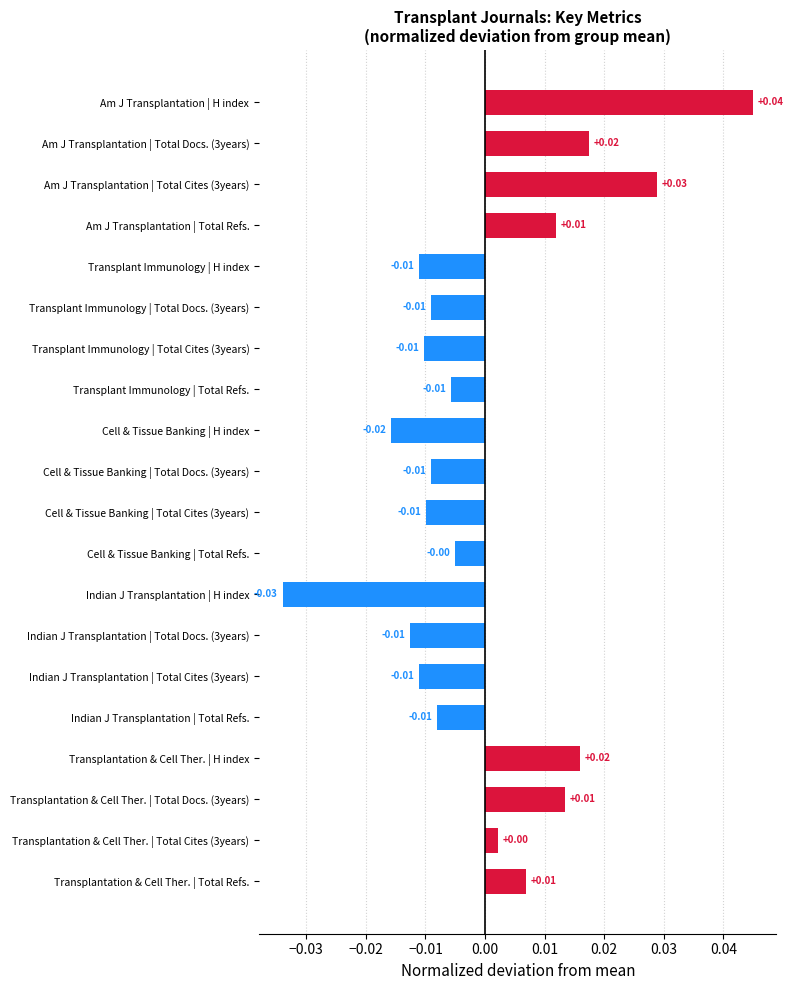

Which label corresponds to the smallest value in the chart?

Indian J Transplantation | H index